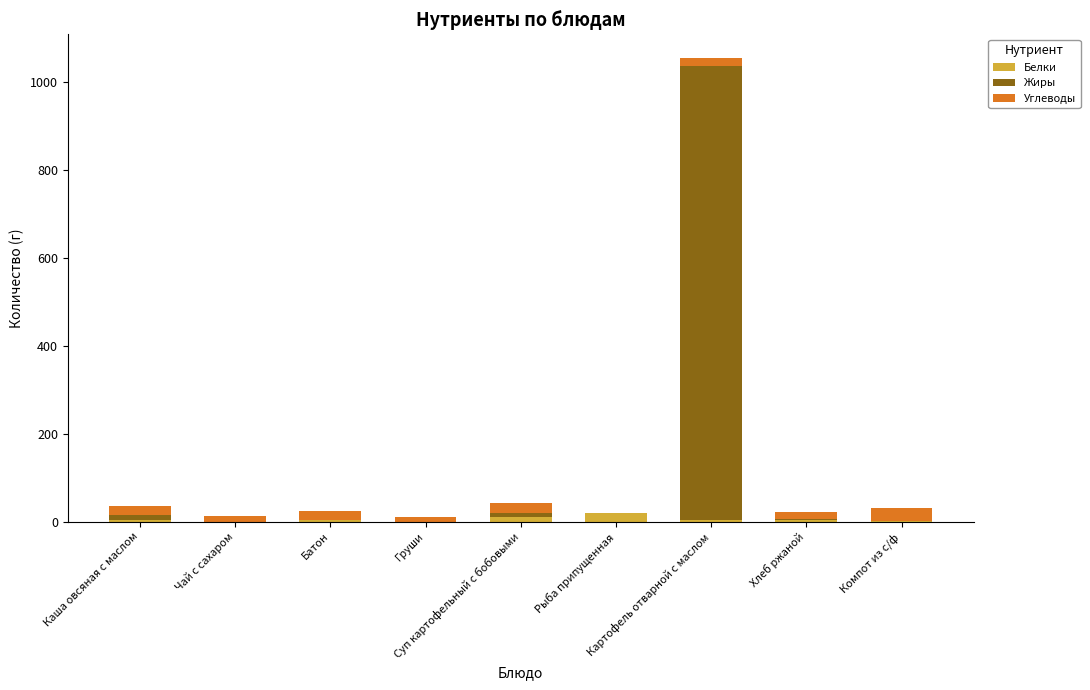

What is the difference between the maximum and minimum values in the Жиры series?

1032.0